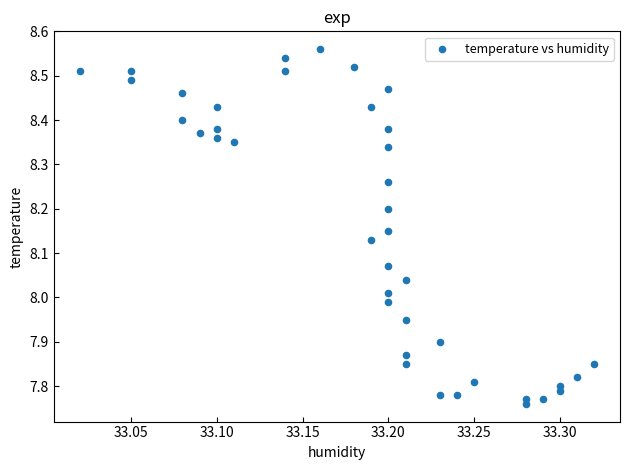

What is the range of X values (max minus min)?

0.3